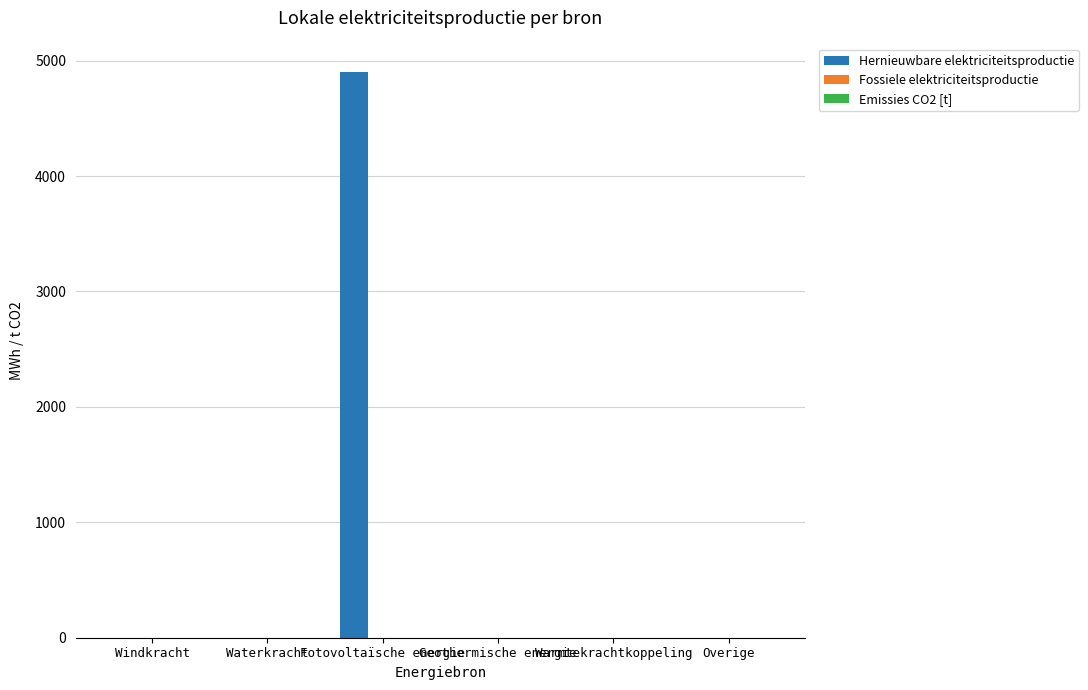

The chart shows a value of 4903.3 at Fotovoltaïsche energie. True or false?

True